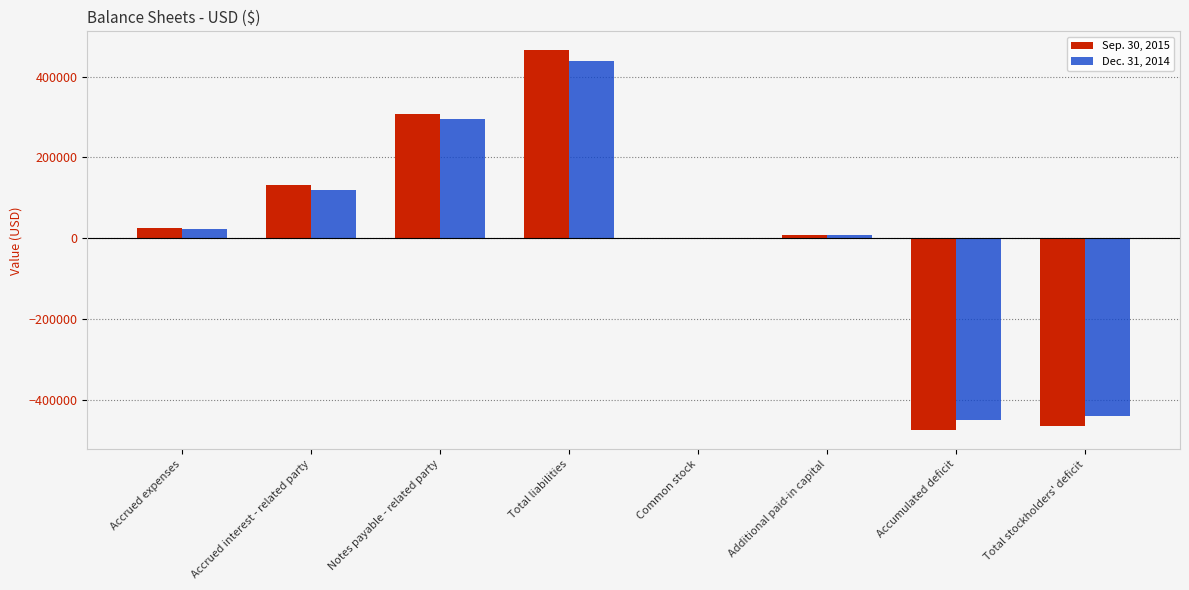

How many distinct data groups are displayed?

2